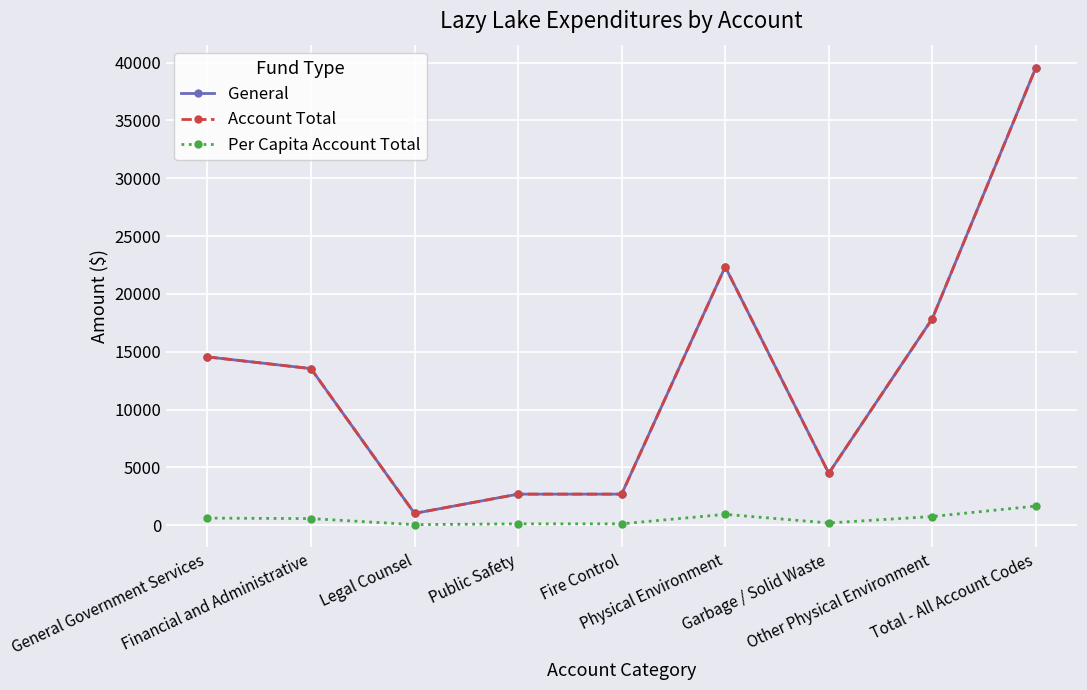

Does the chart have visible grid lines?

Yes